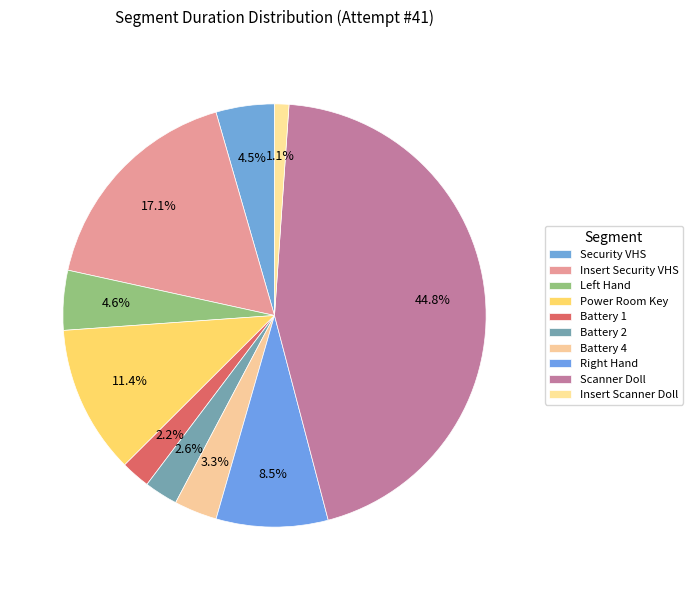

How many slices are in this pie chart?

10